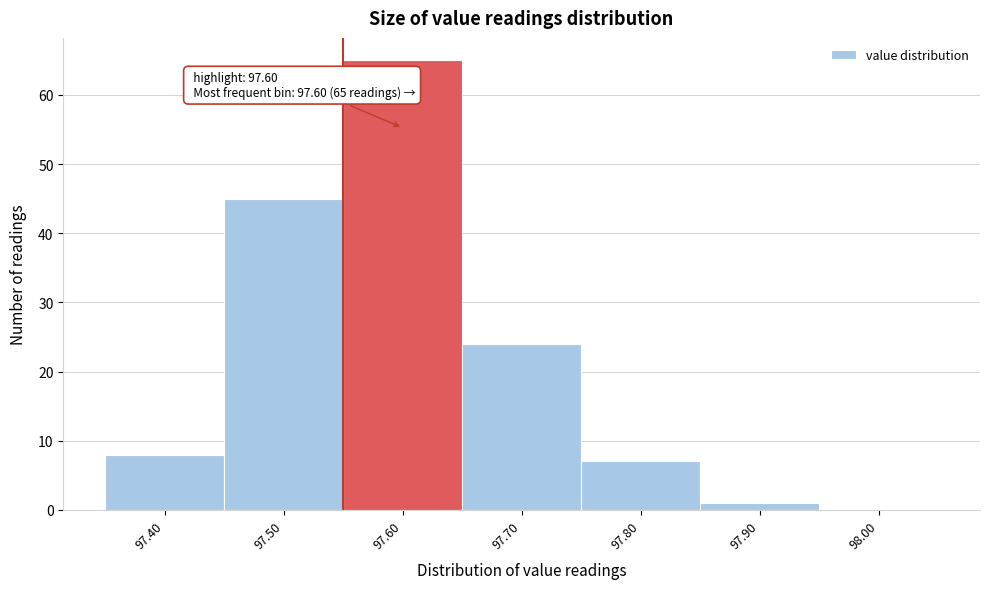

Which range on the x-axis has the tallest bar?

97.55 to 97.65